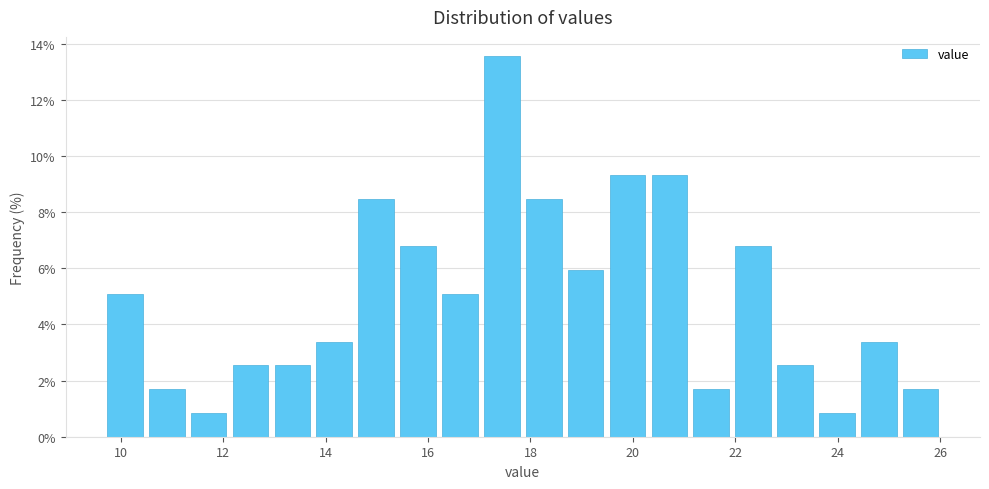

Over which range of the x-axis is the bar tallest?

17.0 to 17.8